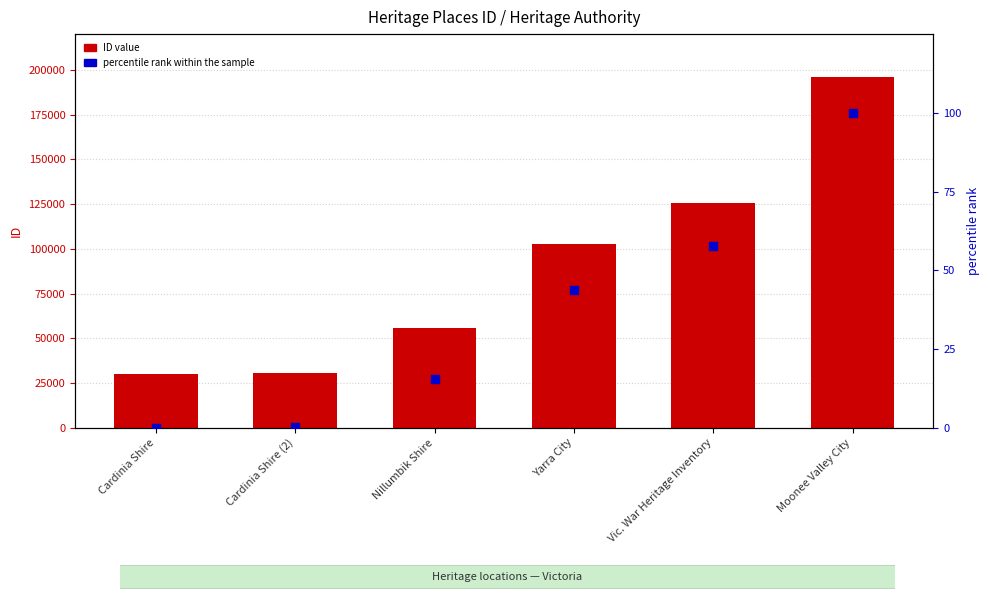

What are all the series names shown in the legend?

ID (value), percentile rank within the sample